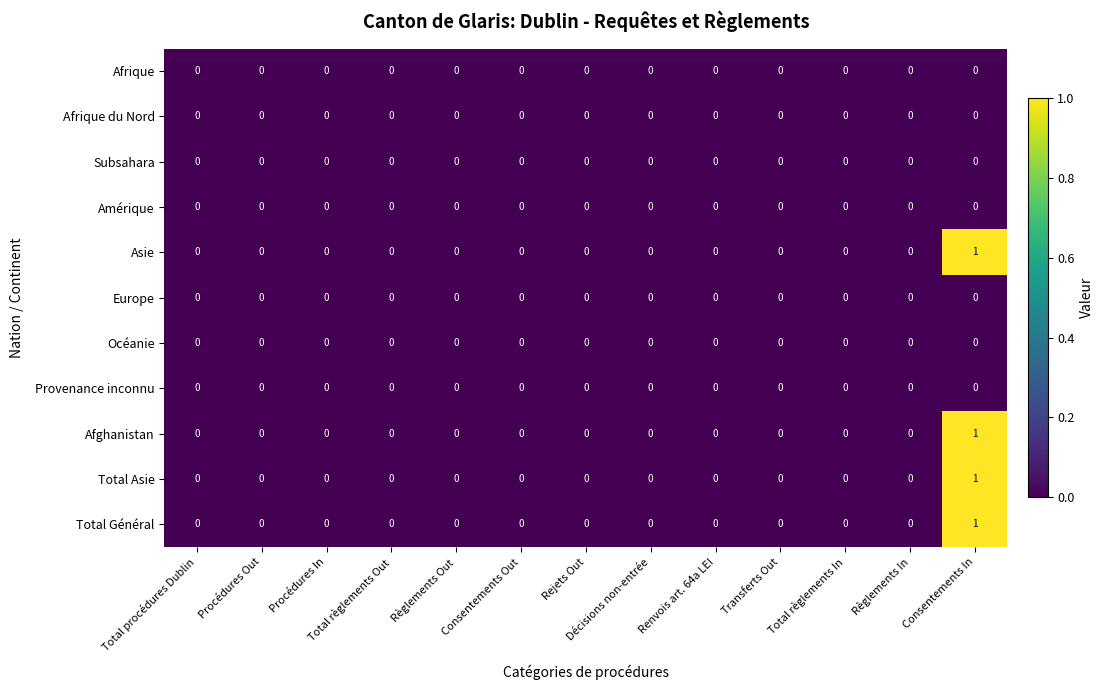

At which category is the sum across all series the highest?

Consentements In